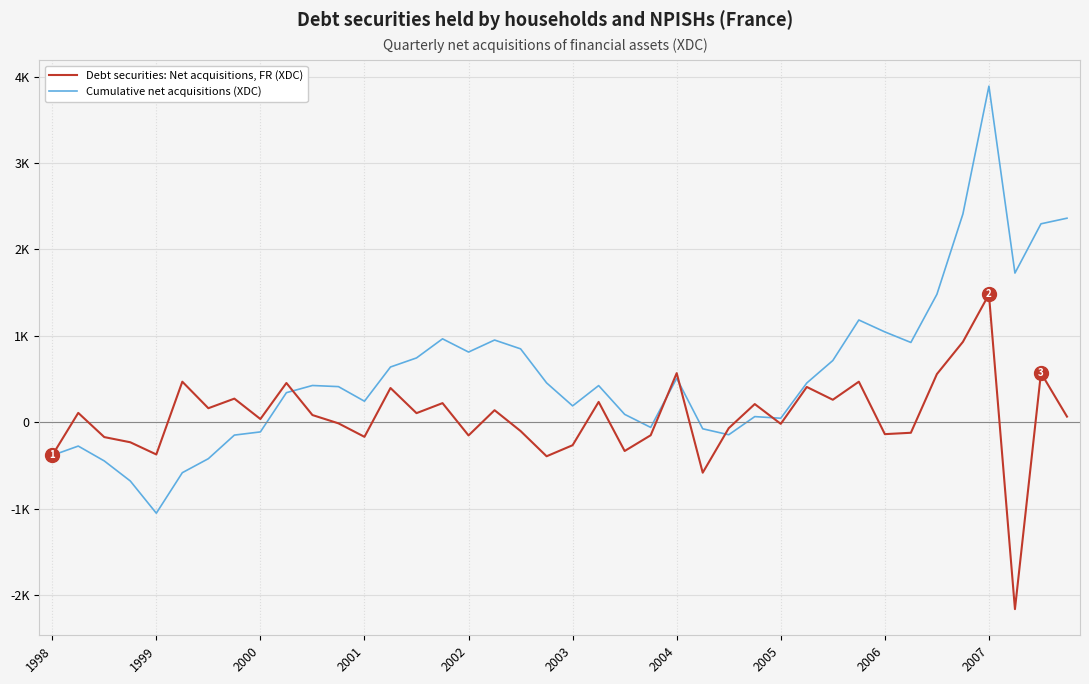

Which series ends up on top after the final intersection of Cumulative net acquisitions (XDC) and Debt securities: Net acquisitions, FR (XDC)?

Cumulative net acquisitions (XDC)